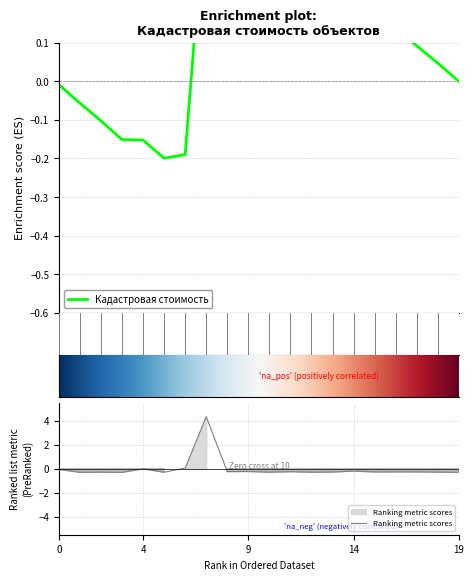

The value at 2 is -0.3. True or false?

True